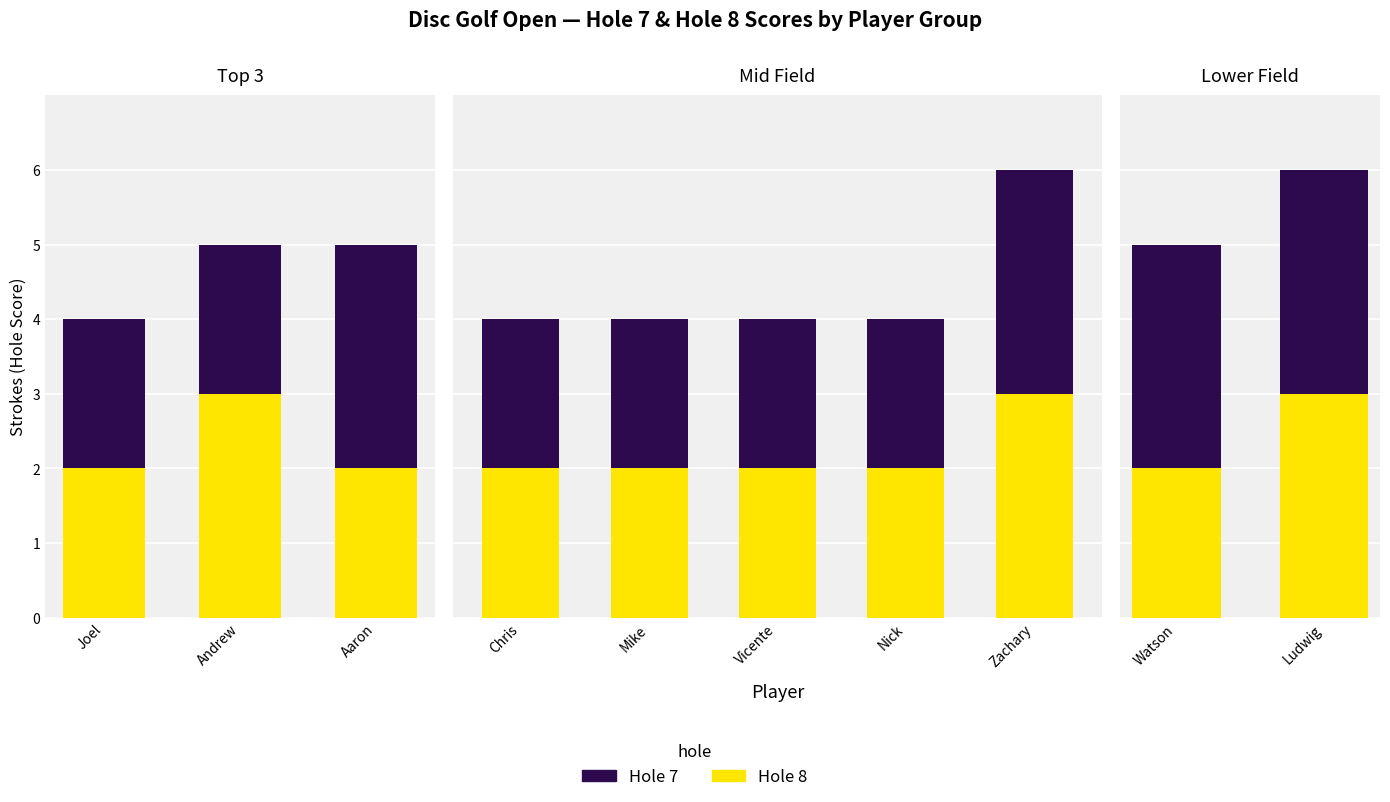

Which category has the lowest value in the Hole 7 (Strokes) series?

Watson